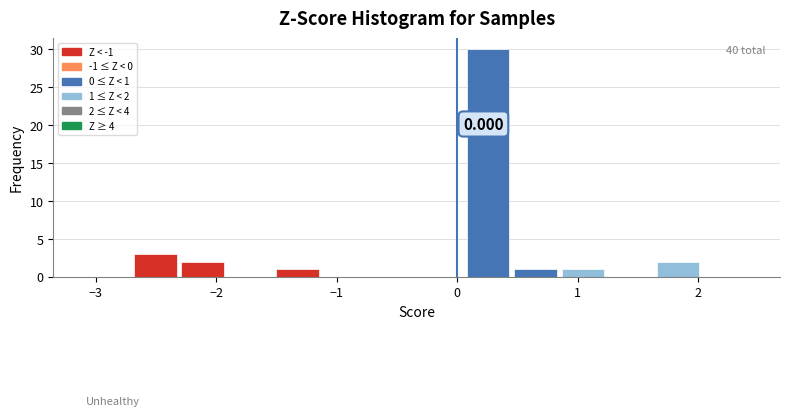

Around what value on the x-axis is the tallest bar? Give the approximate position of its centre, as read against the axis.

0.3